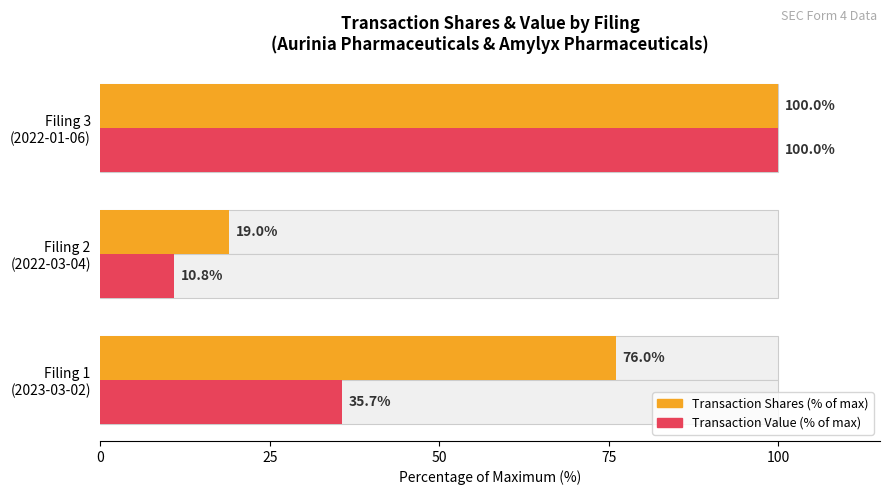

What is the average value of the Transaction Value (% of max) series?

48.8